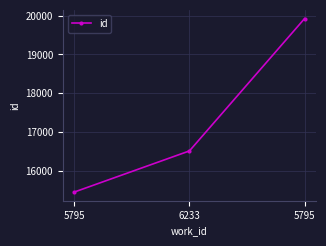

Does the chart have visible grid lines?

Yes